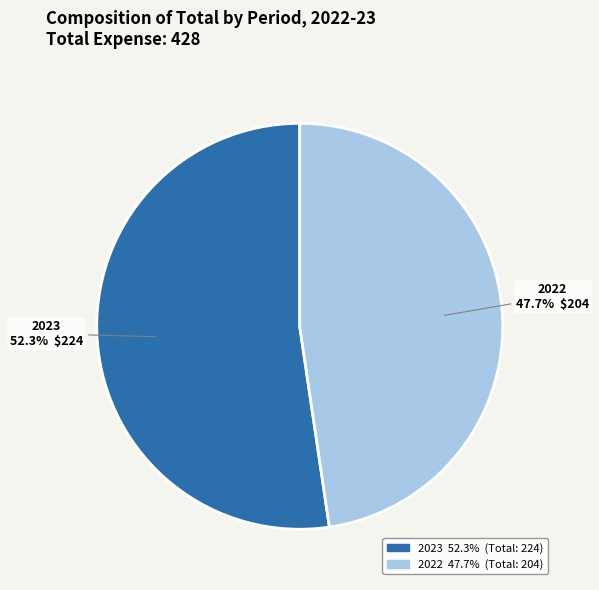

What percentage is the 2023 slice, to the nearest percent?

52%